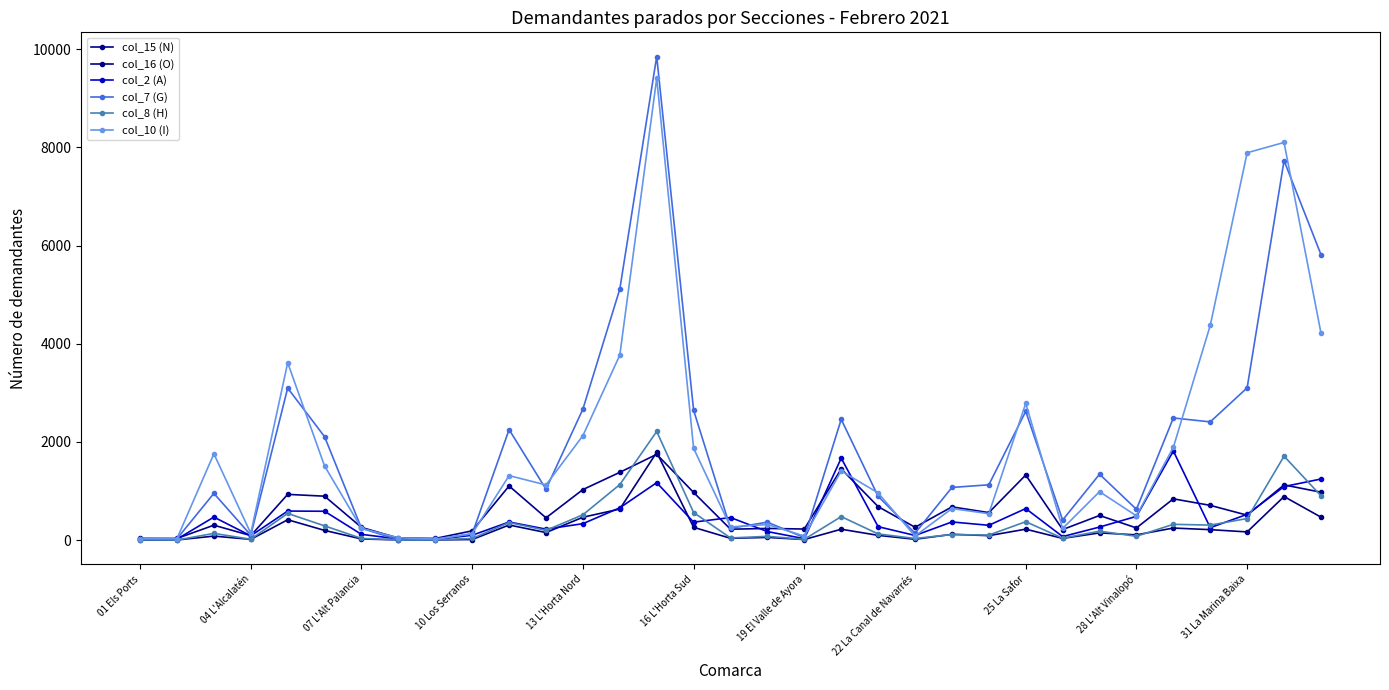

What are all the series names shown in the legend?

col_15 (N), col_16 (O), col_2 (A), col_7 (G), col_8 (H), col_10 (I)